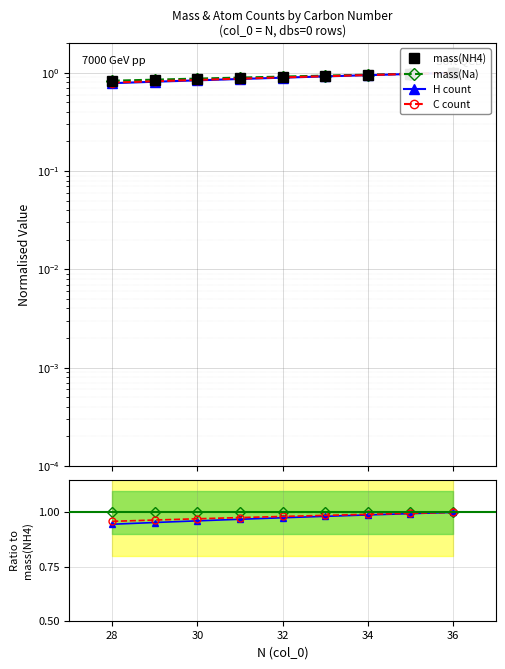

Reading left to right, extract all data points from this chart.

mass(NH4): 0.8	0.9	0.9	0.9	0.9	0.9	1.0	1.0	1.0
mass(Na): 0.8	0.9	0.9	0.9	0.9	0.9	1.0	1.0	1.0
H: 0.8	0.8	0.8	0.9	0.9	0.9	0.9	1.0	1.0
C: 0.8	0.8	0.8	0.9	0.9	0.9	0.9	1.0	1.0